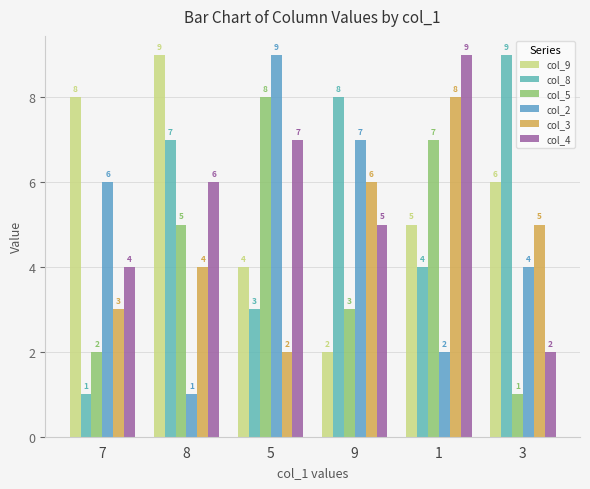

At which category is the sum across all series the highest?

1